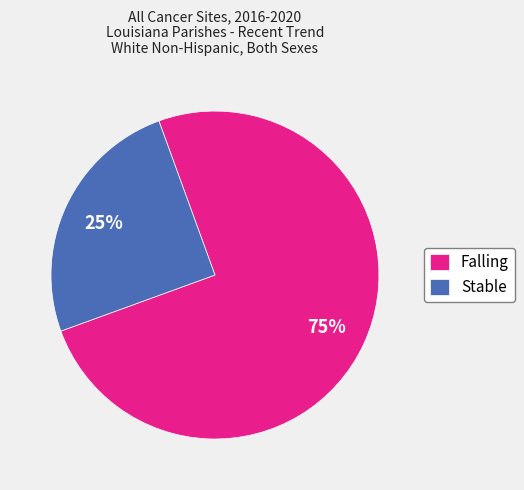

To the nearest percent, what portion does Stable represent?

25%